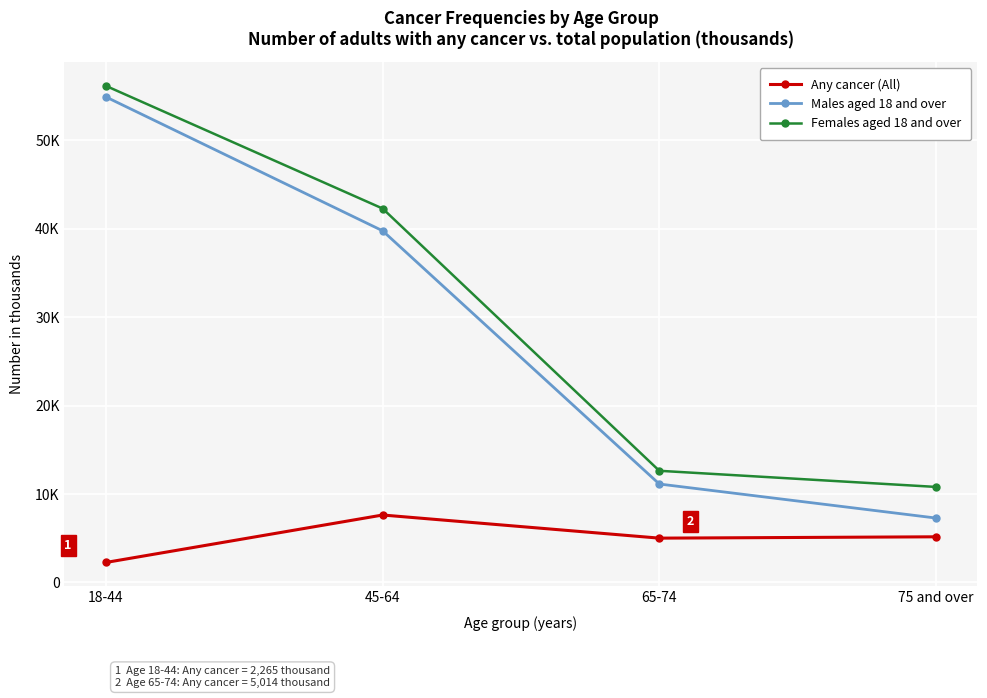

What is the total value across all series at 45-64?

89667